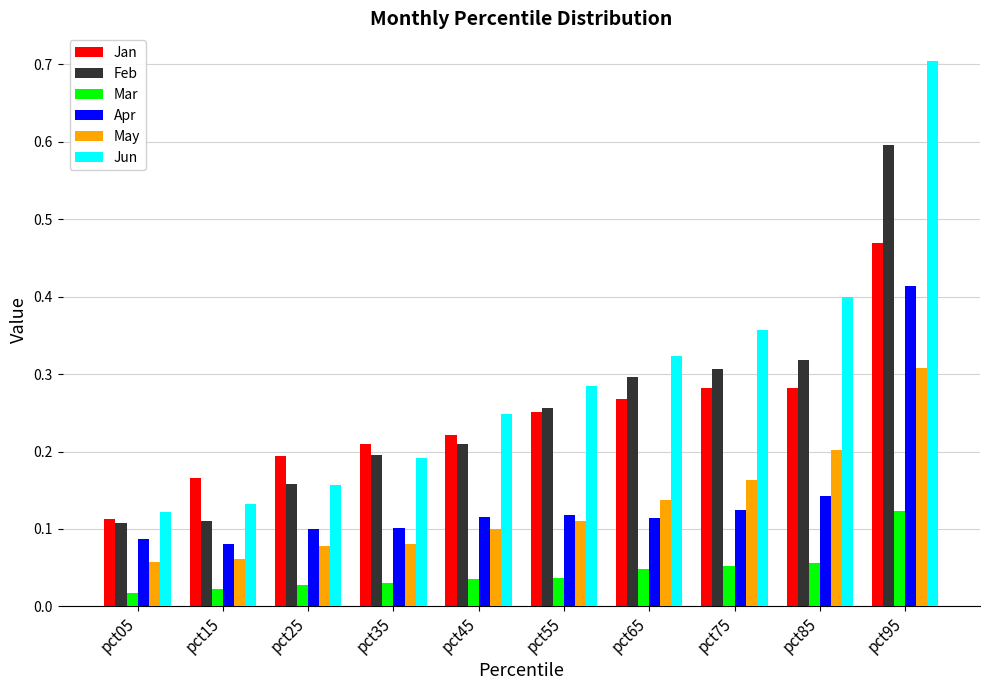

What is the sum of all Feb values?

2.6